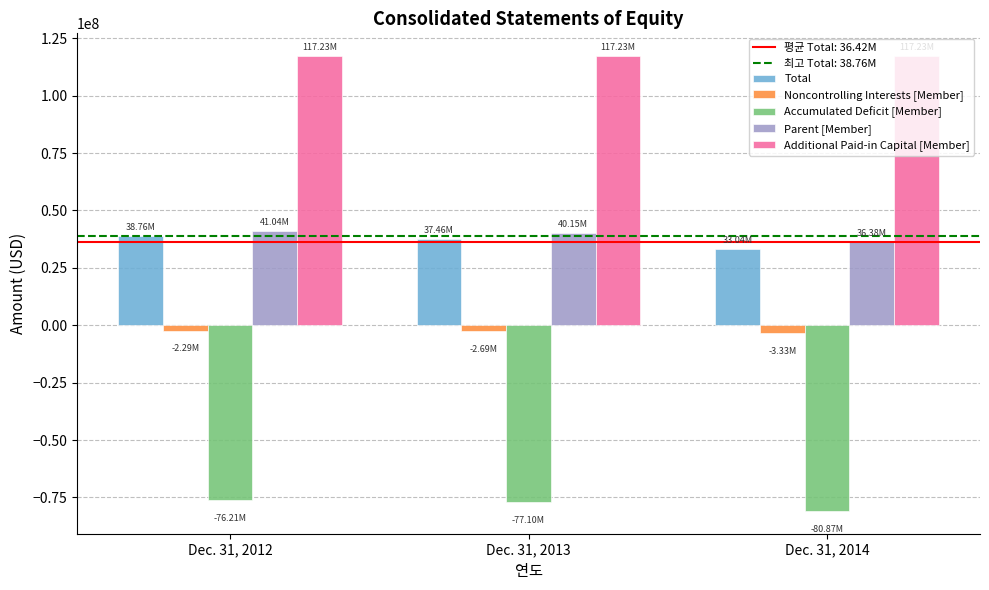

Which series has the largest total across all categories?

Additional Paid-in Capital [Member]